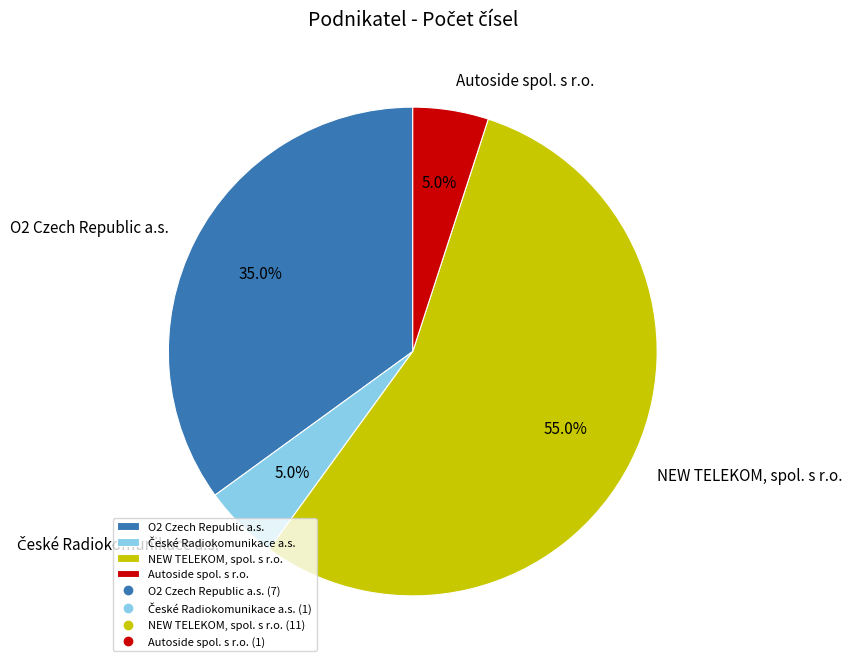

How many slices are in this pie chart?

4